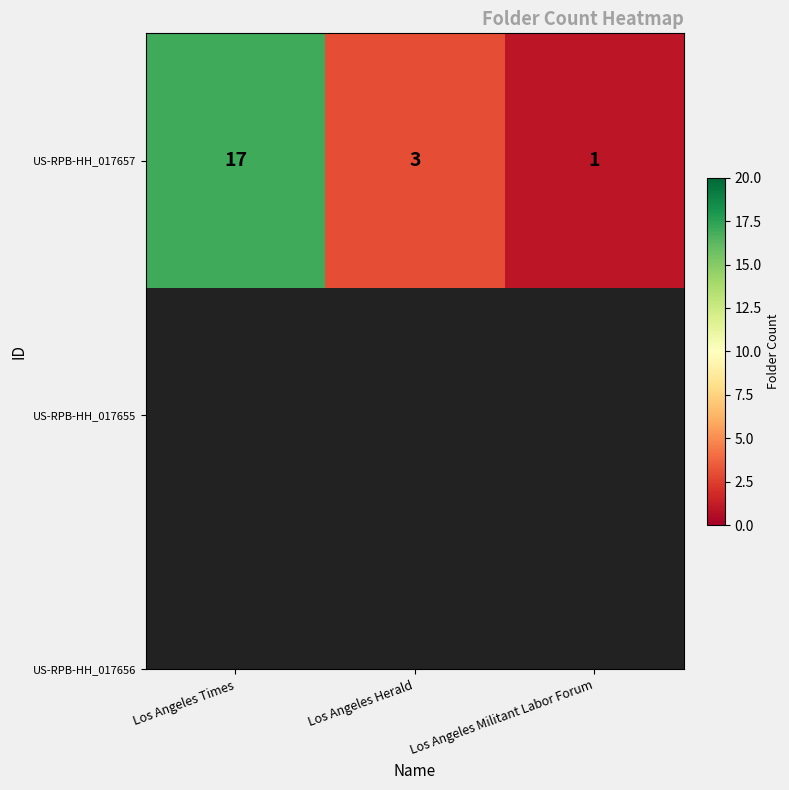

Rank the categories by value from highest to lowest.

Los Angeles Times, Los Angeles Herald, Los Angeles Militant Labor Forum